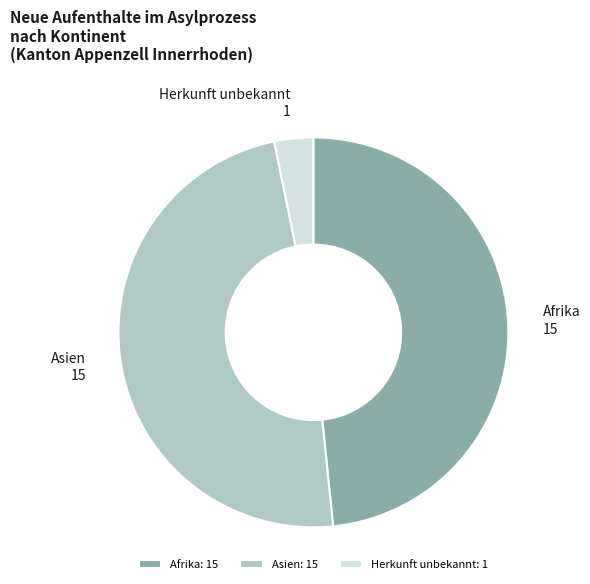

Approximately how many times larger is the value at Afrika compared to Herkunft unbekannt?

15.0